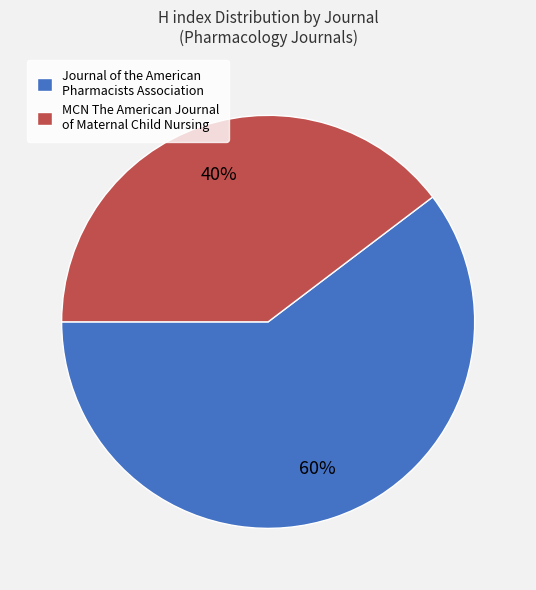

Do Journal of the American Pharmacists Association and MCN The American Journal of Maternal Child Nursing together represent more than half of the pie?

Yes